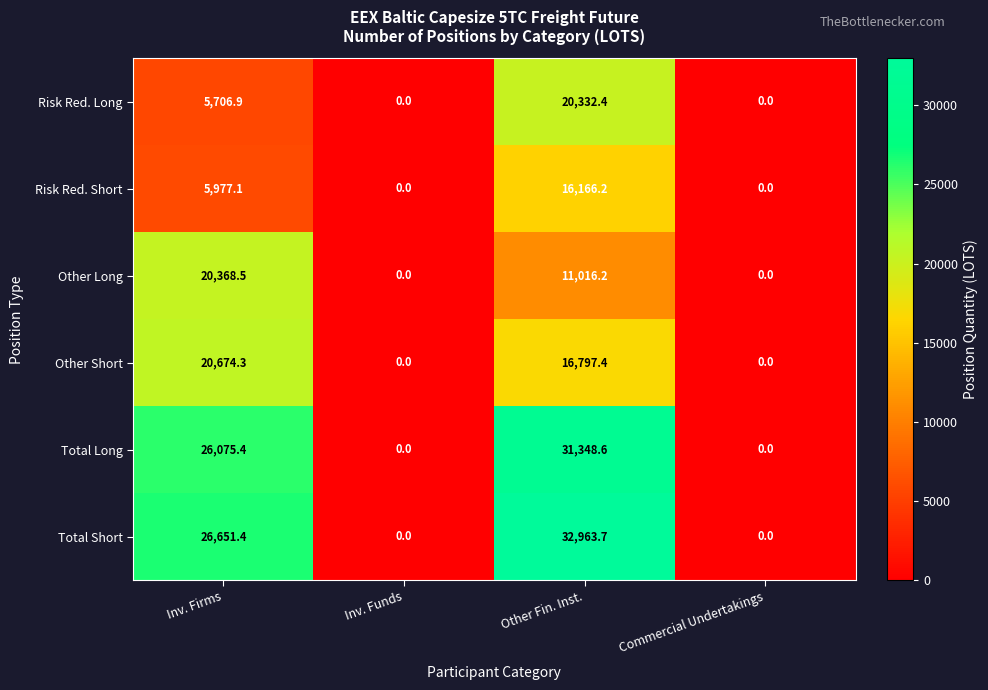

Is it true that Total Short equals 7727.3 at Inv. Firms?

False